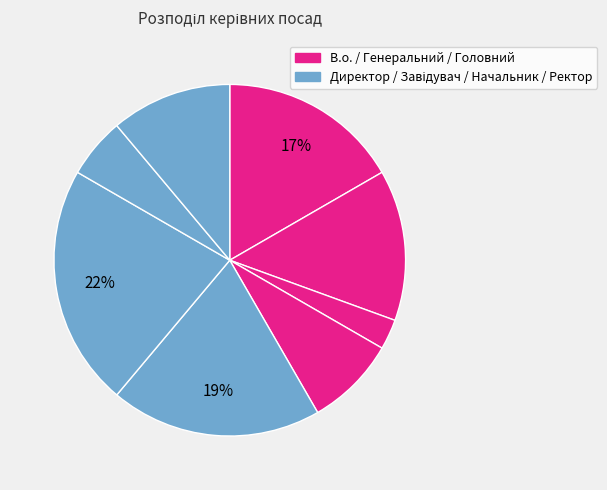

How many slices are in this pie chart?

8